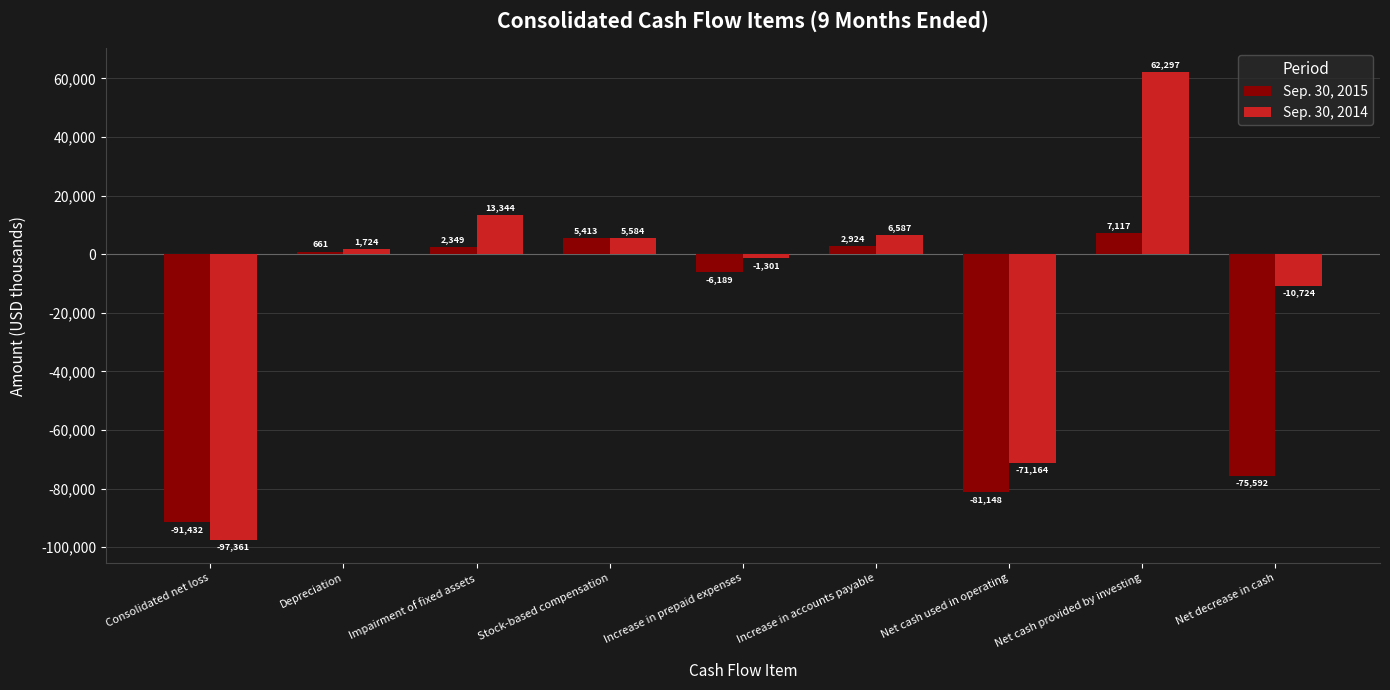

How many values in the Sep. 30, 2015 series are below 661?

4